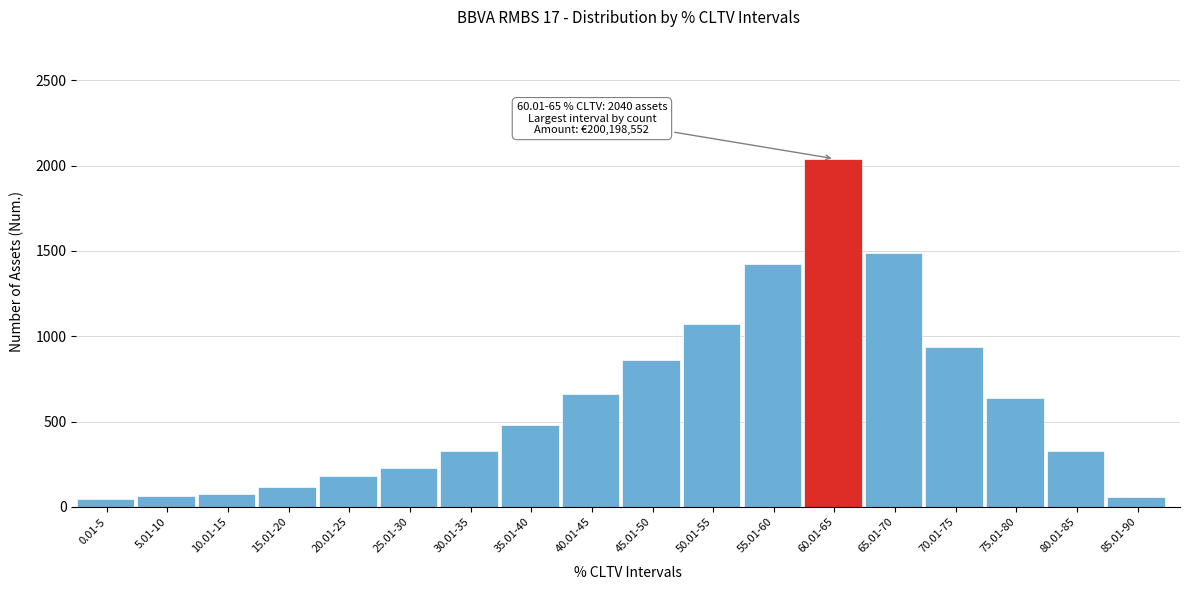

What is the difference between the maximum and minimum values?

1992